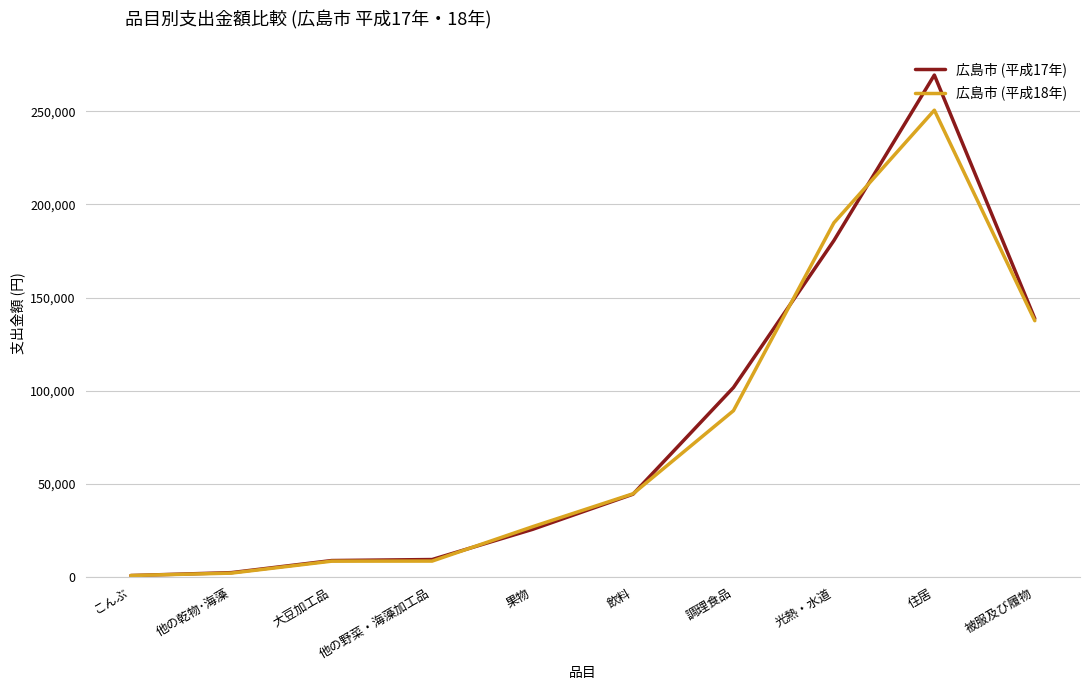

What is the difference between the 広島市 (平成18年) values at 調理食品 and 住居?

161281